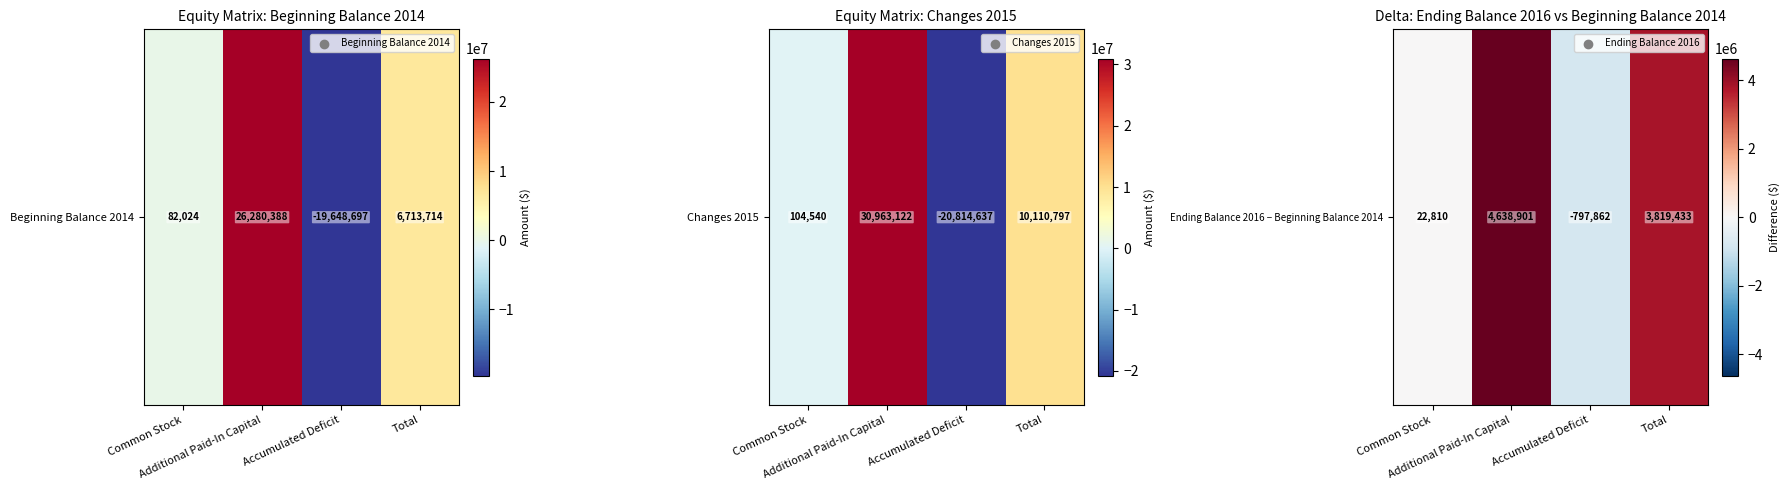

How many values are below 3819433?

2